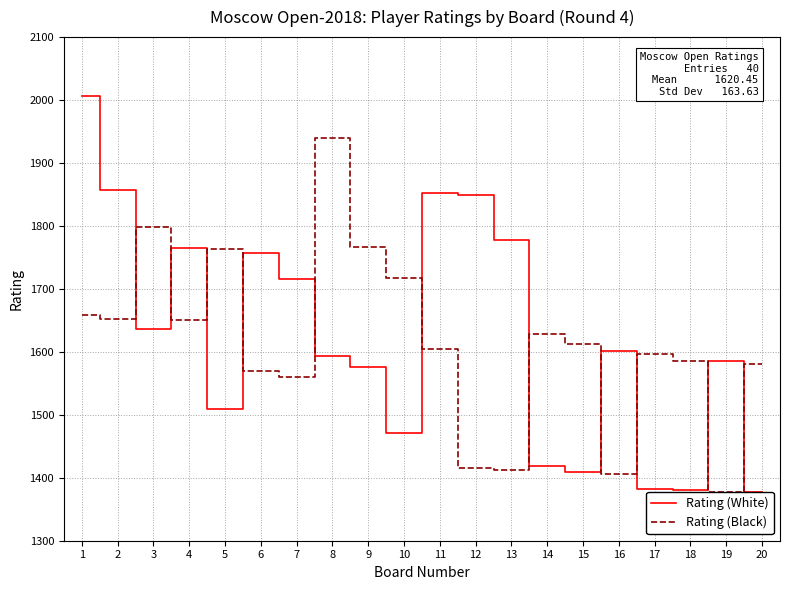

At which label does Rating (White) reach its minimum?

20